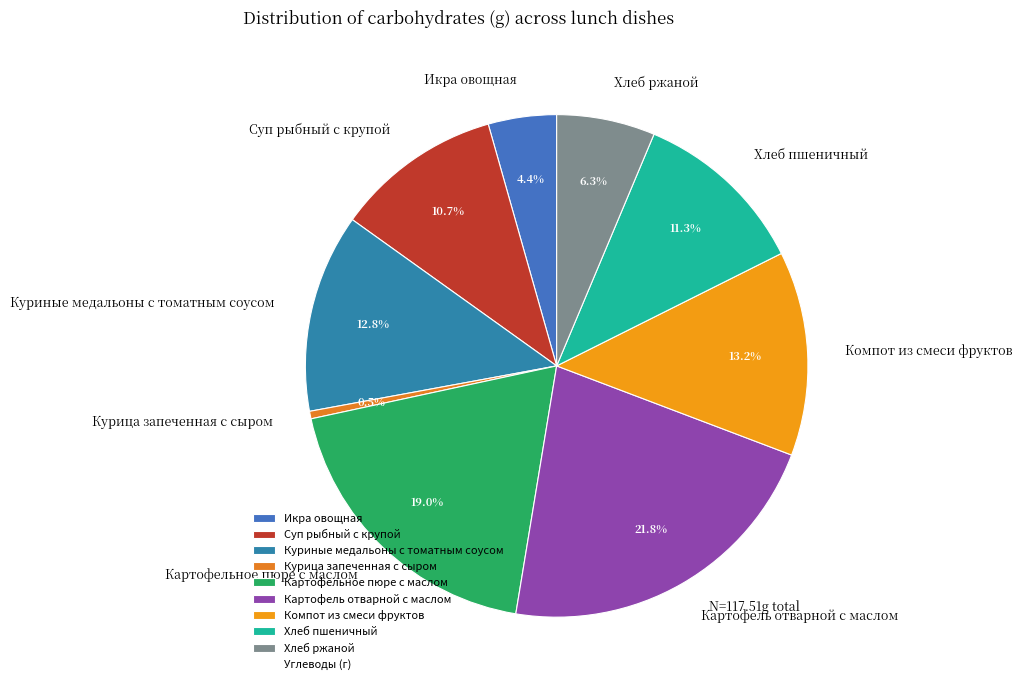

What percentage is NOT represented by Суп рыбный с крупой?

89.3%